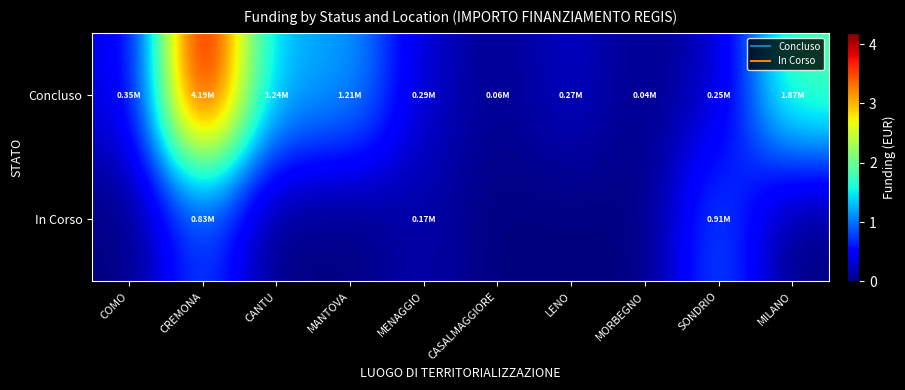

What is the maximum value shown in the chart?

4190595.6